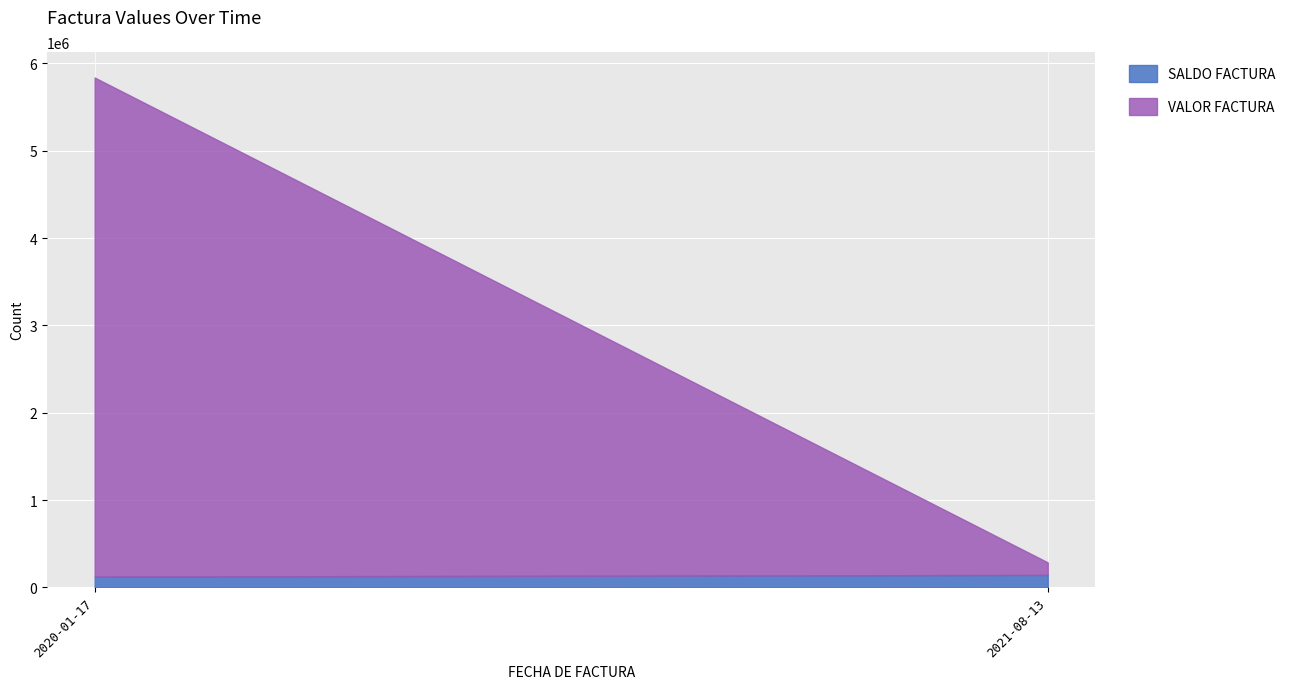

List the series in order of their overall mean, lowest first.

SALDO FACTURA, VALOR FACTURA